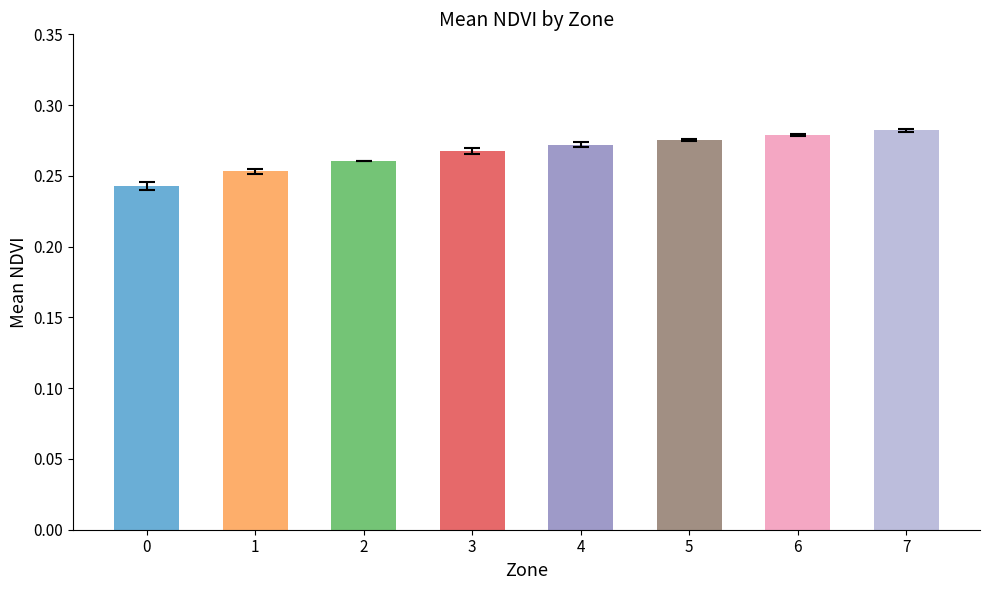

Which series changed the most between 4 and 5?

mean_NDVI